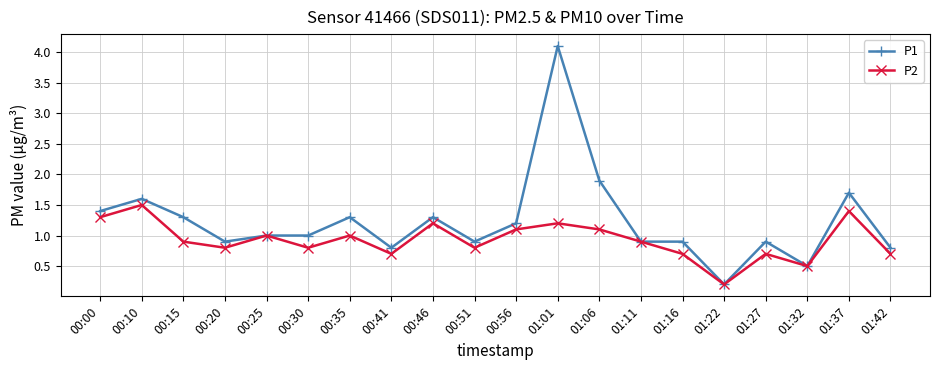

What is the label of the 18th point from the left?

01:32